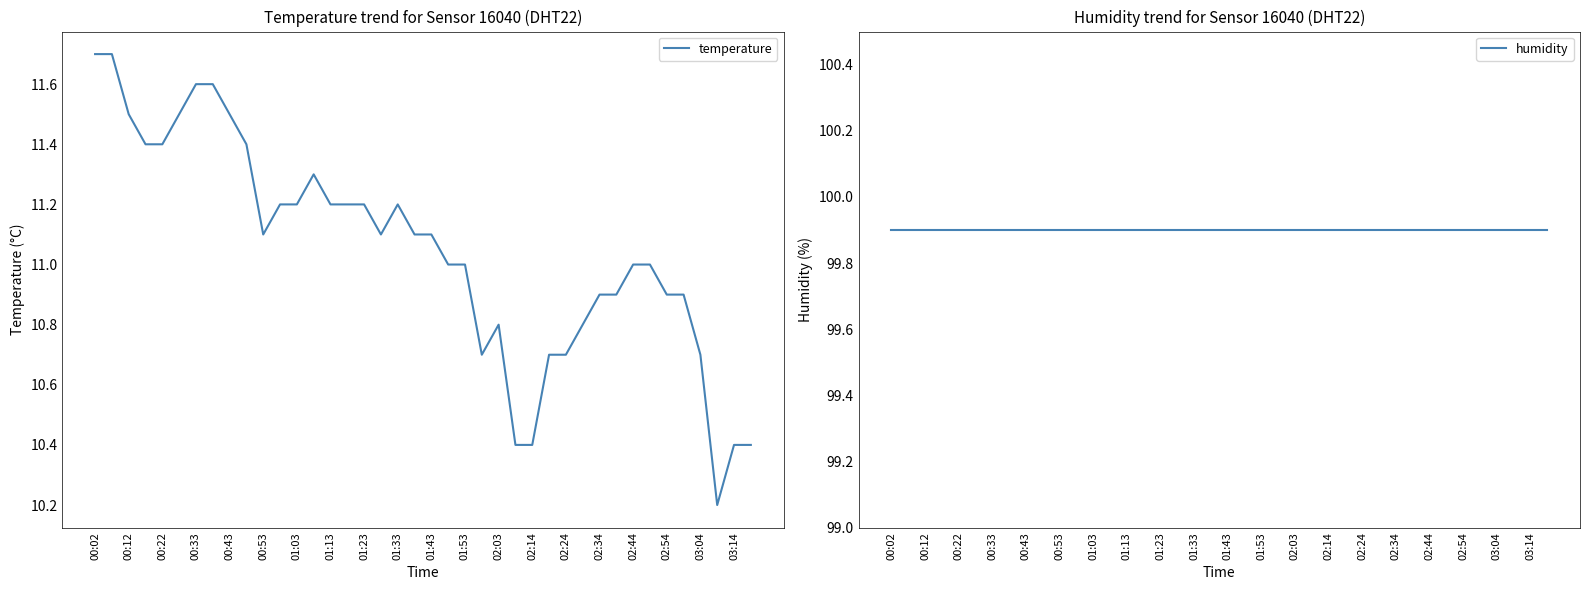

True or false: temperature has a value of 16.3 at 00:53.

False